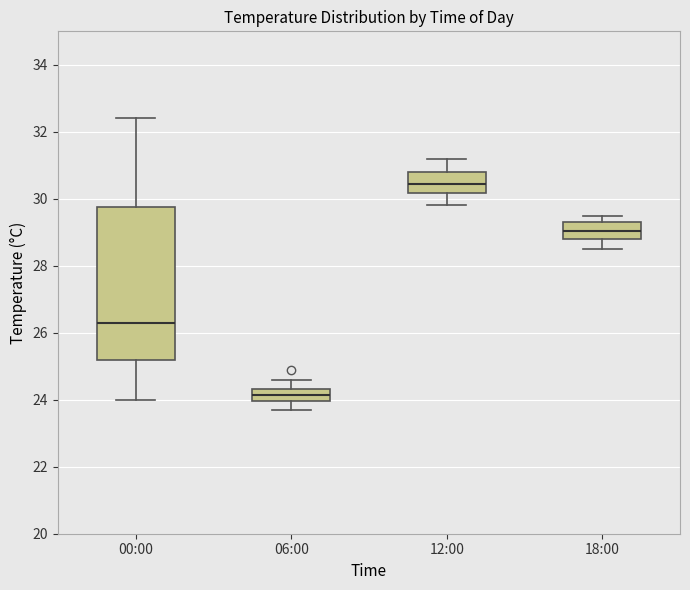

Reading left to right, transcribe this box plot: for each box, give where its median line is, the range the box spans, and where its two whiskers end, as read against the y-axis. The values are not printed on the chart, so give them approximately, as read against the axis.

00:00: median 26.4, box 25.2 to 29.8, whiskers 24.0 to 32.4
06:00: median 24.2, box 24.0 to 24.4, whiskers 23.8 to 24.6
12:00: median 30.4, box 30.2 to 30.8, whiskers 29.8 to 31.2
18:00: median 29.0, box 28.8 to 29.4, whiskers 28.6 to 29.6